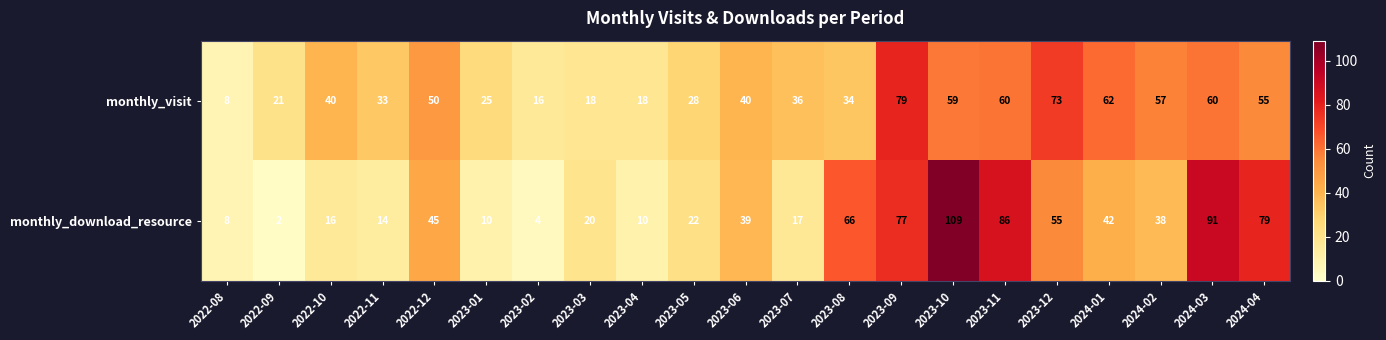

What is the minimum value for monthly_visit?

8